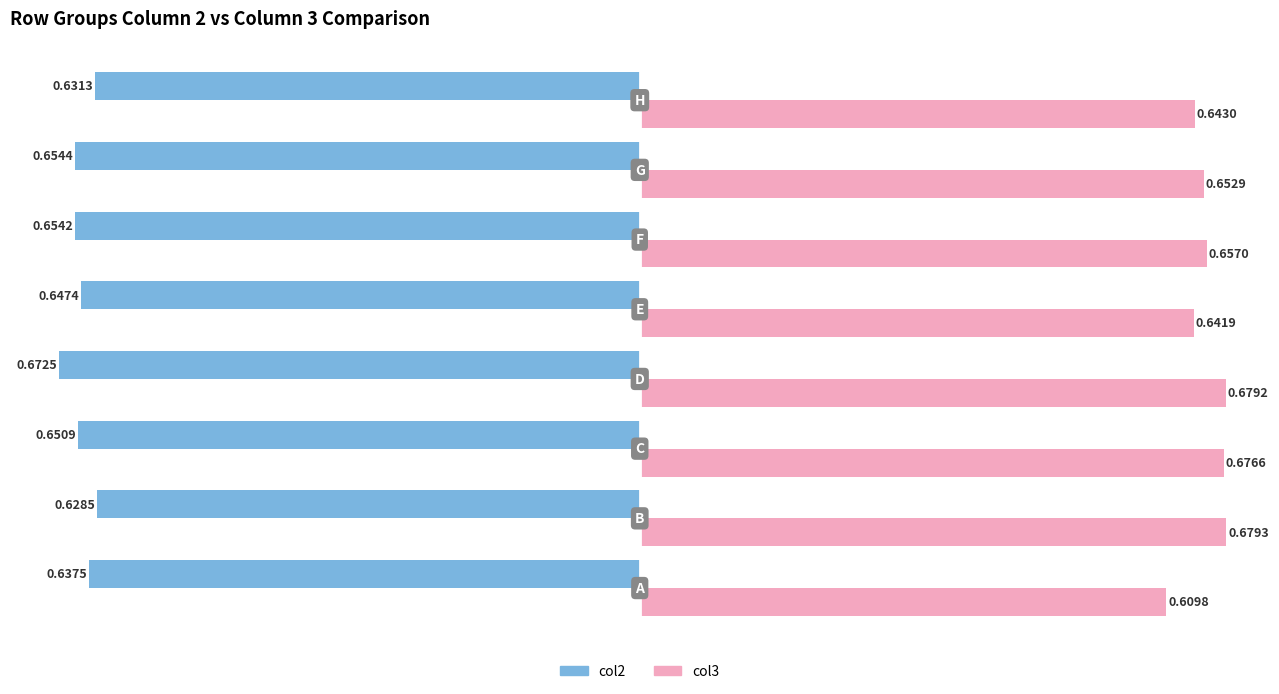

What is the sum of all col3 values?

5.2